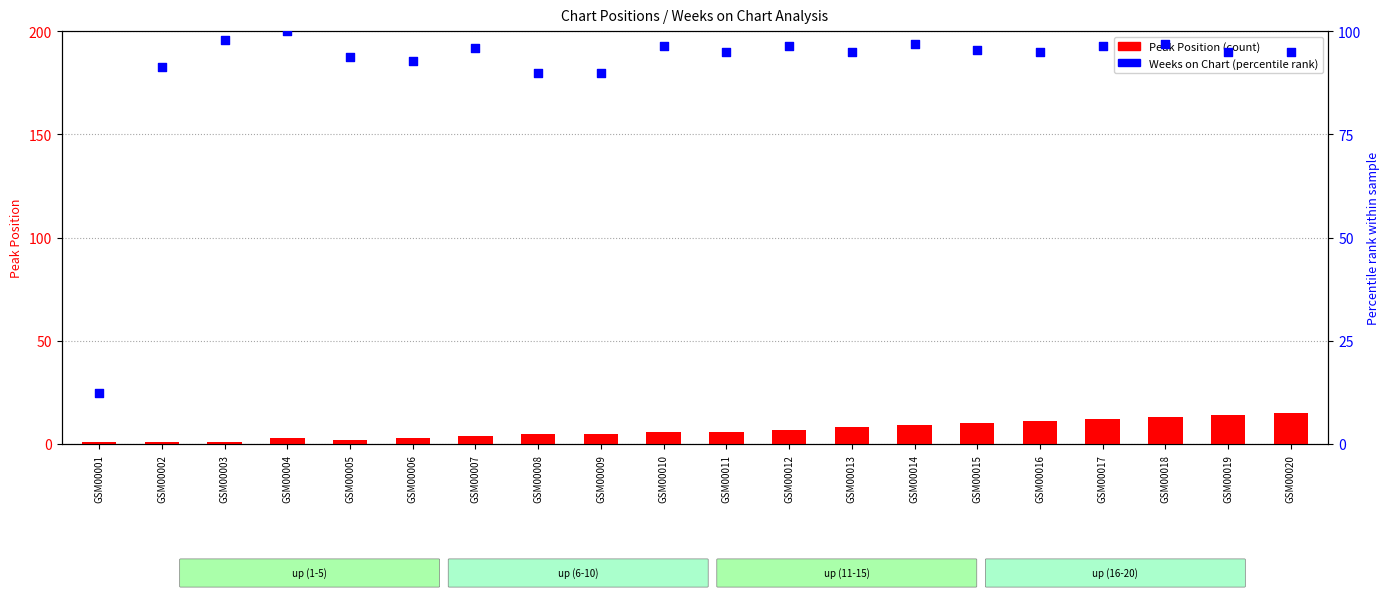

What is the total value across all series at GSM00018?

109.9